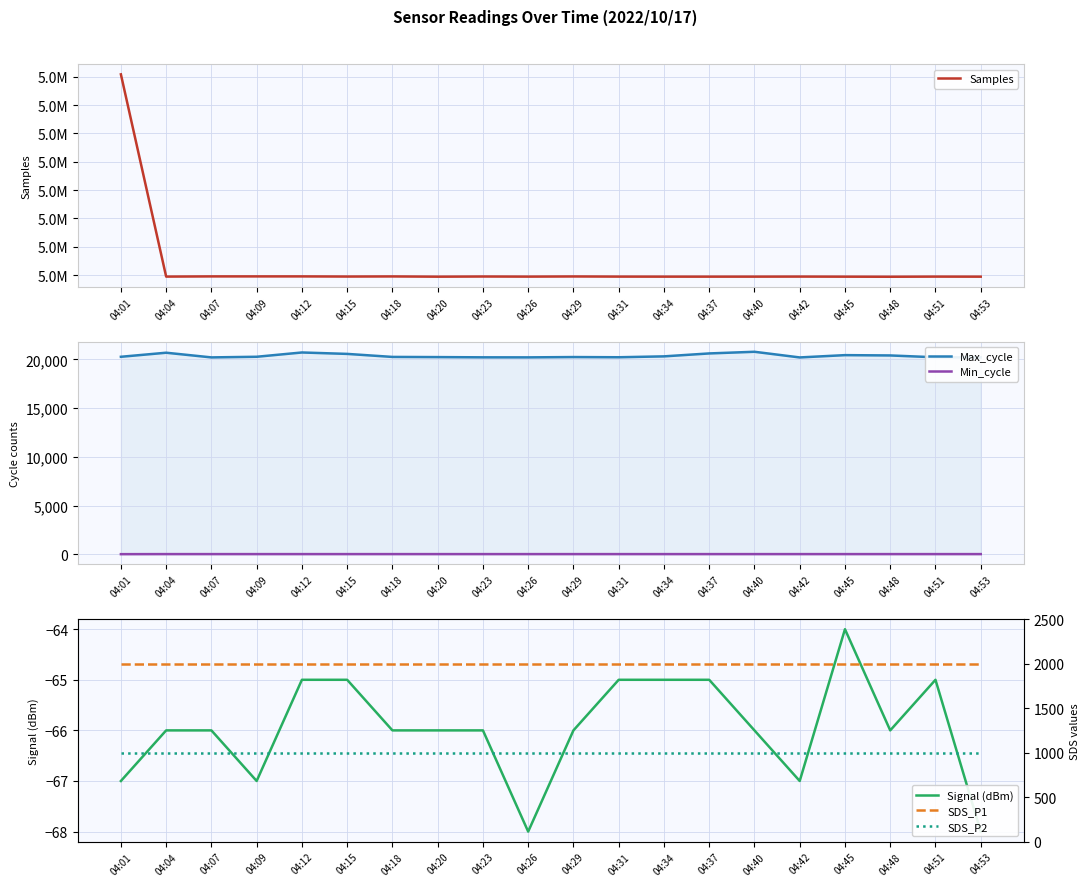

How many interior local peaks does the Max_cycle series have?

5